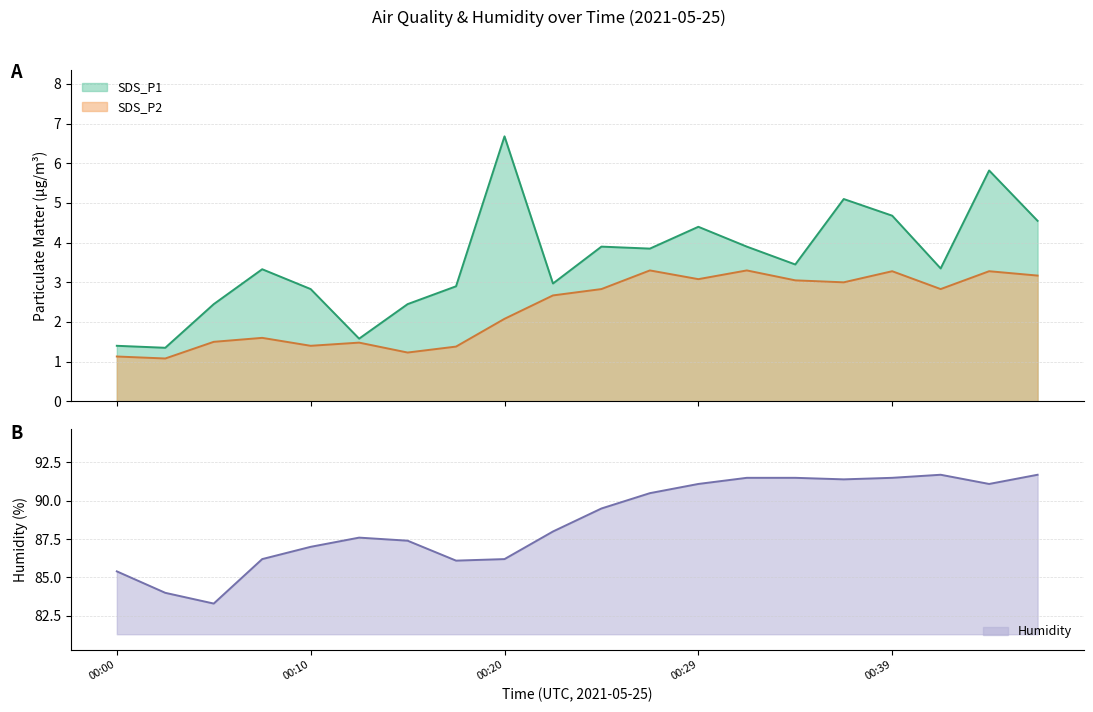

What are all the series names shown in the legend?

SDS_P1, SDS_P2, Humidity